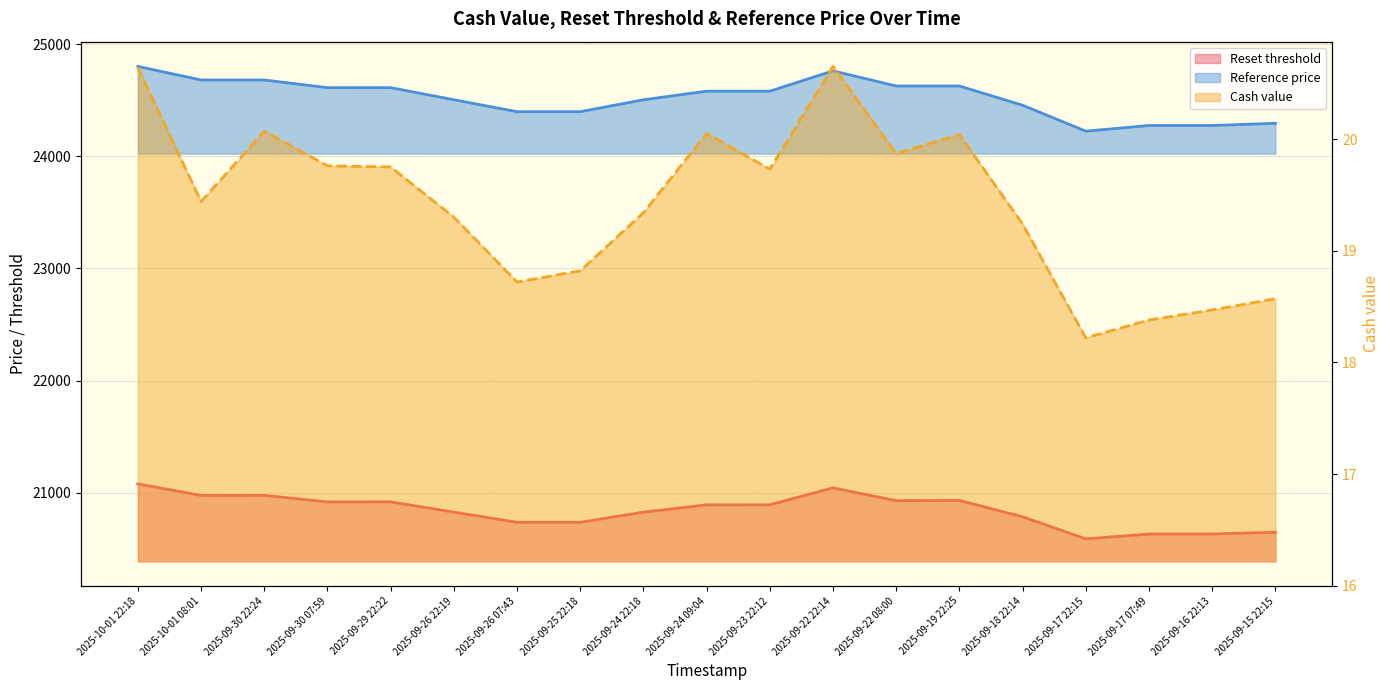

At which category is the sum across all series the highest?

2025-10-01 22:18